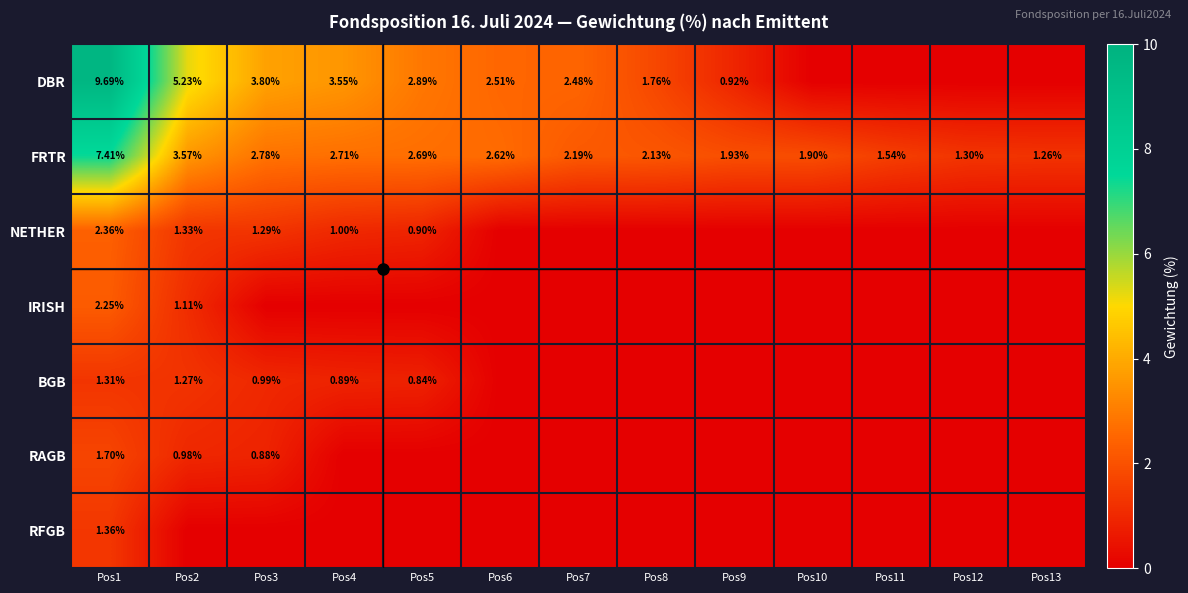

What is the spread (max minus min) of values at Pos4?

3.5